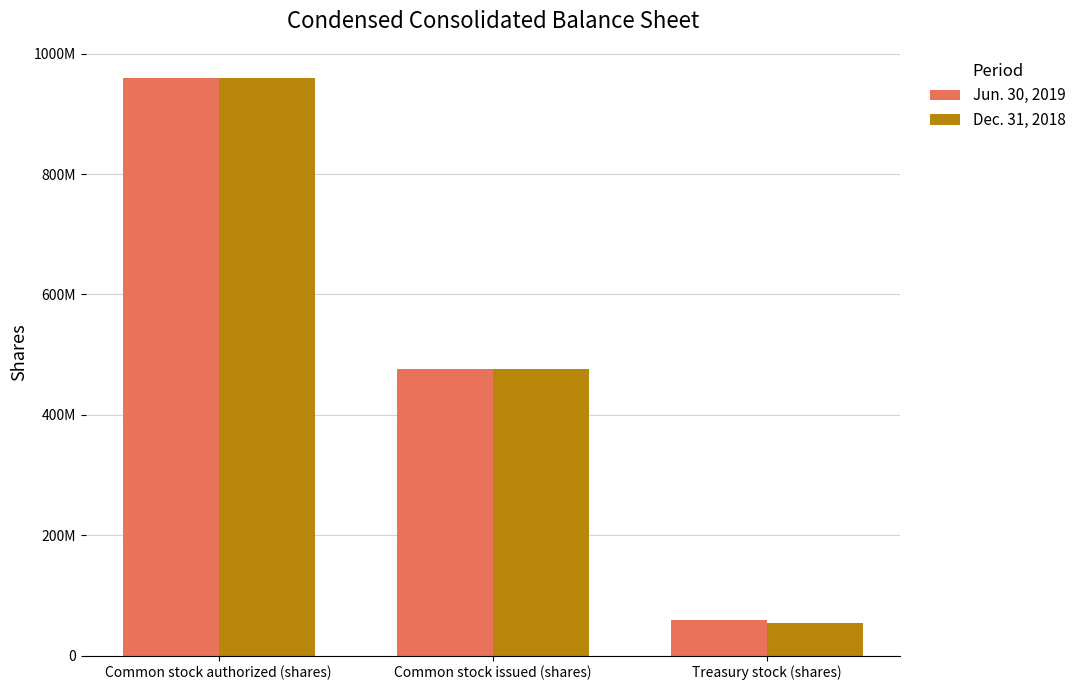

Count the Jun. 30, 2019 values in the range 58490638 to 960000000.

3